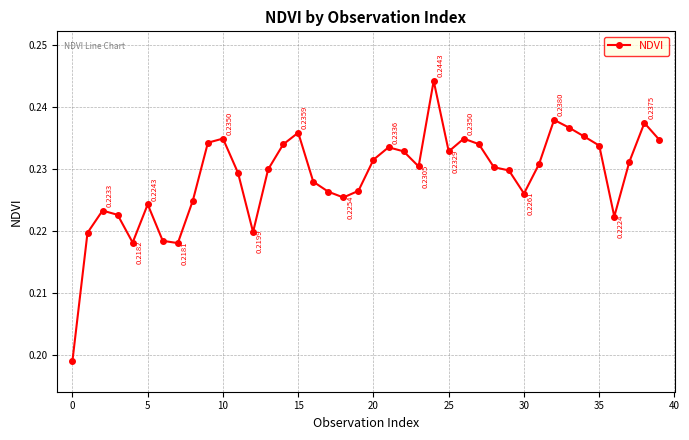

True or false: there are more than 0 points higher than both neighbors.

True